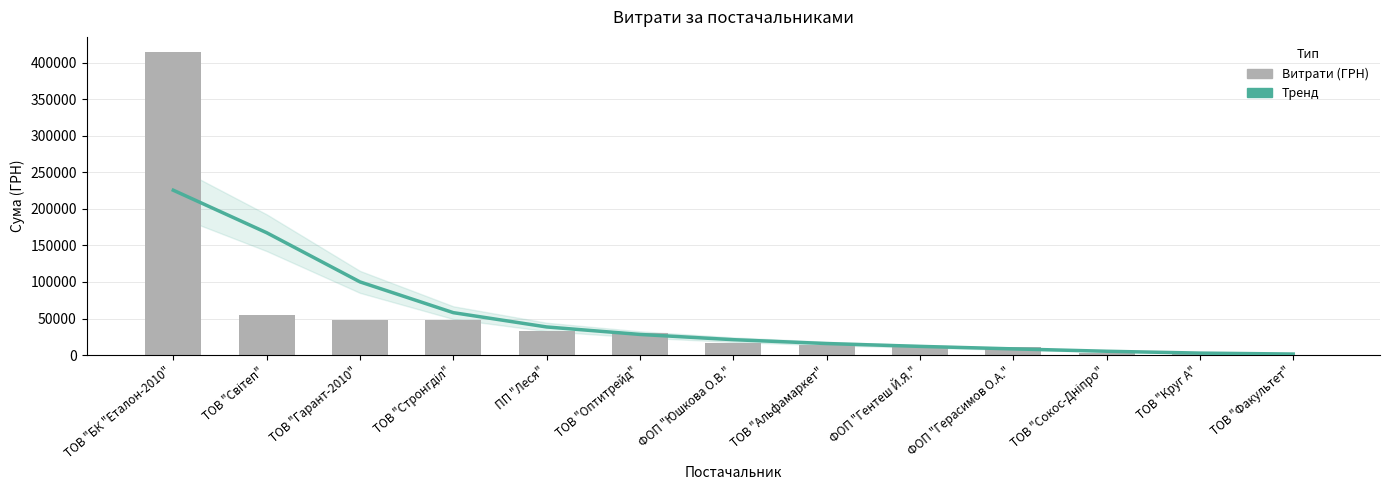

How many groups of bars are there?

13